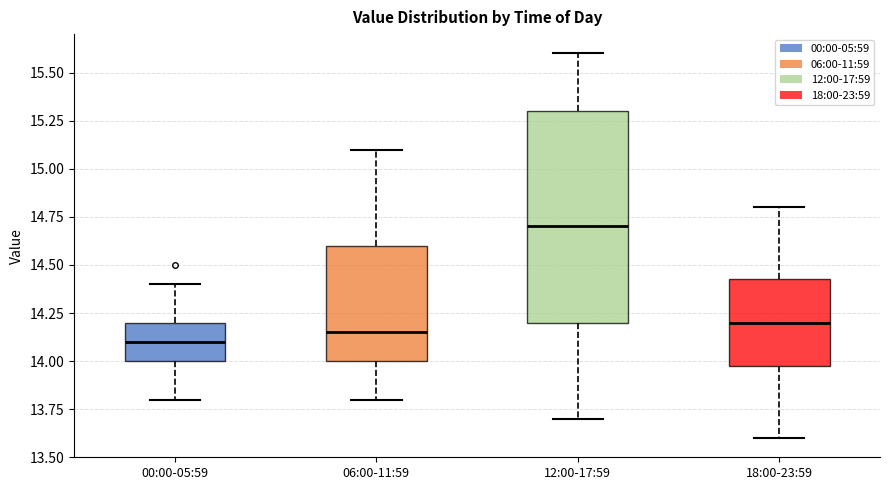

Reading left to right, read every box against the y-axis: the position of its median line, the range the box covers, and the ends of its whiskers. The values are not printed on the chart, so give them approximately, as read against the axis.

00:00-05:59: median 14.10, box 14.00 to 14.20, whiskers 13.80 to 14.40
06:00-11:59: median 14.15, box 14.00 to 14.60, whiskers 13.80 to 15.10
12:00-17:59: median 14.70, box 14.20 to 15.30, whiskers 13.70 to 15.60
18:00-23:59: median 14.20, box 14.00 to 14.45, whiskers 13.60 to 14.80